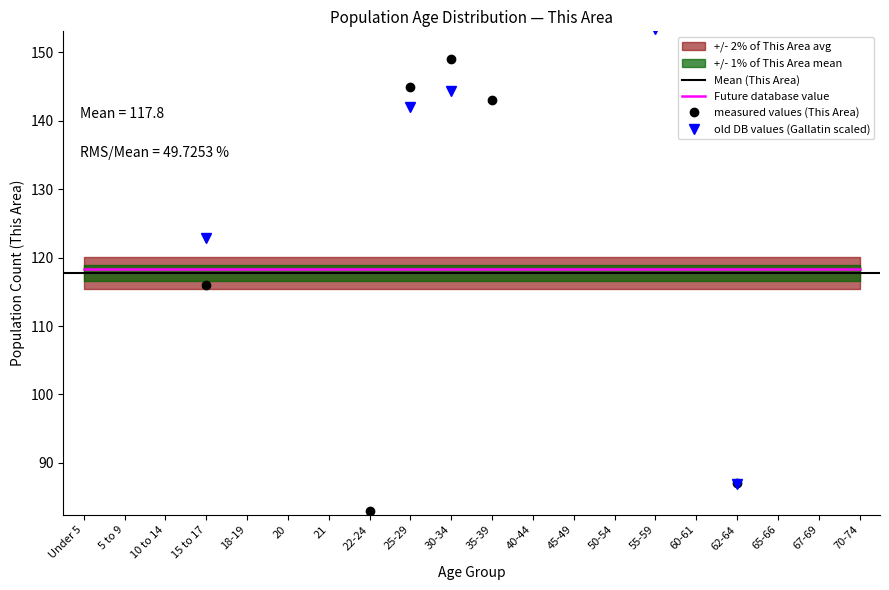

The This Area series shows 145.0 at 25-29. True or false?

True